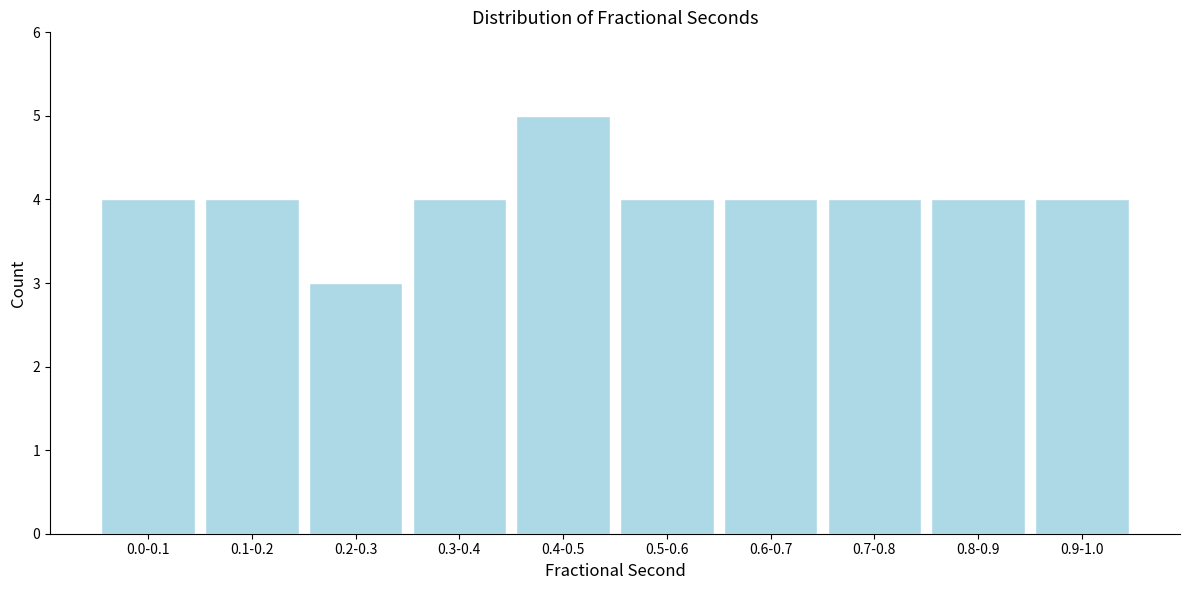

Reading left to right, list all the values displayed in this chart.

0.0-0.1=4	0.1-0.2=4	0.2-0.3=3	0.3-0.4=4	0.4-0.5=5	0.5-0.6=4	0.6-0.7=4	0.7-0.8=4	0.8-0.9=4	0.9-1.0=4